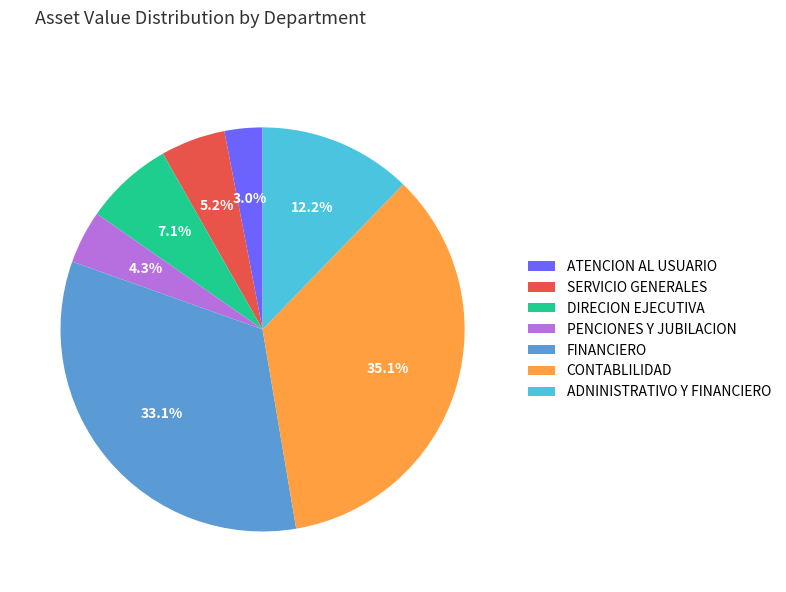

To the nearest percent, what portion does CONTABLILIDAD represent?

35%